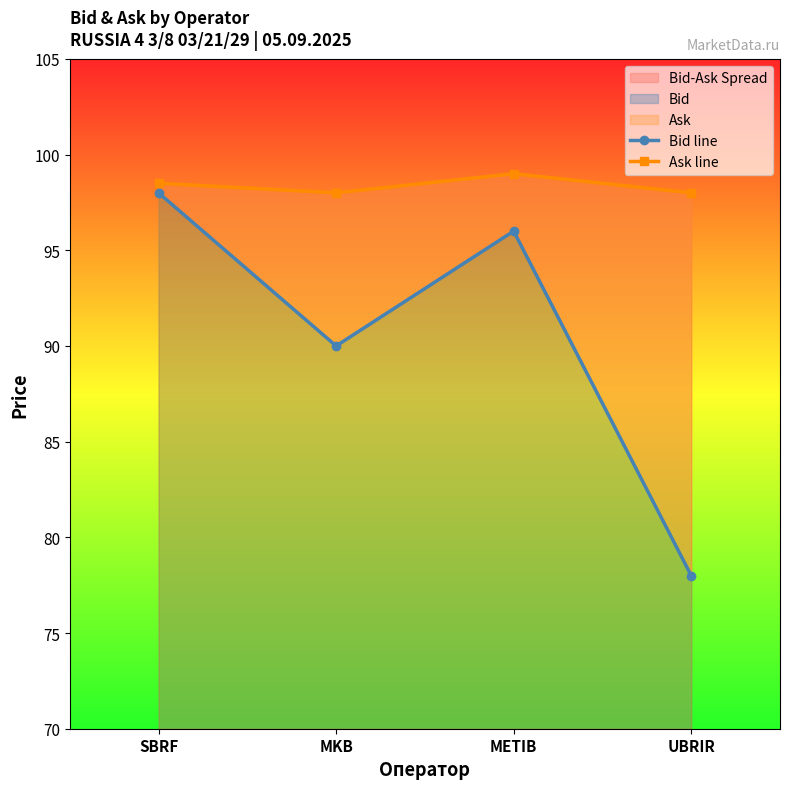

What is the value of the Ask line point at the 2nd from the left?

98.0